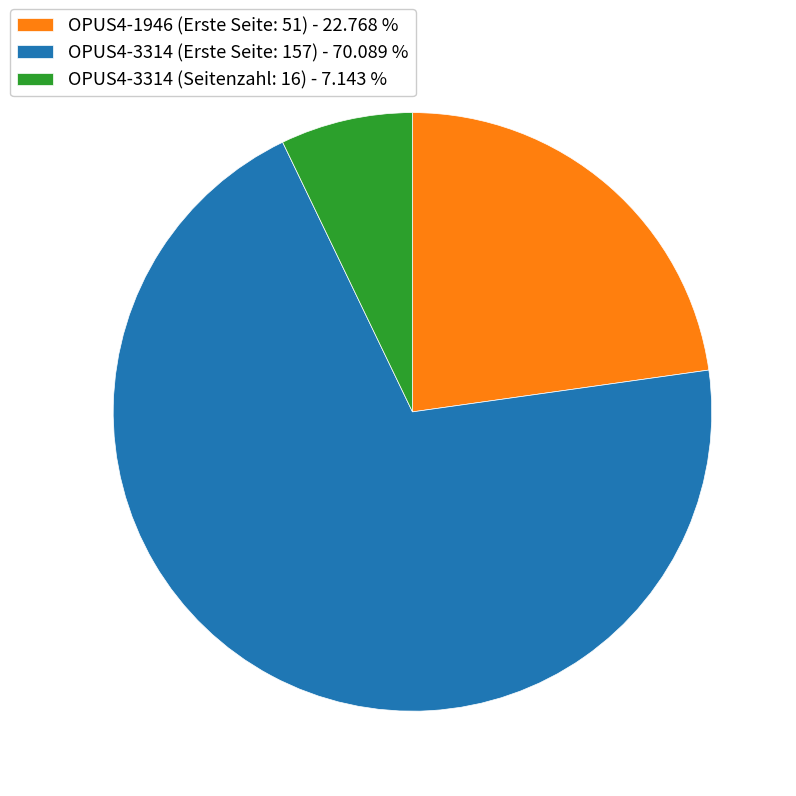

What is the ratio of the value at OPUS4-1946 (Erste Seite: 51) - 22.768 % to the value at OPUS4-3314 (Erste Seite: 157) - 70.089 %?

0.3